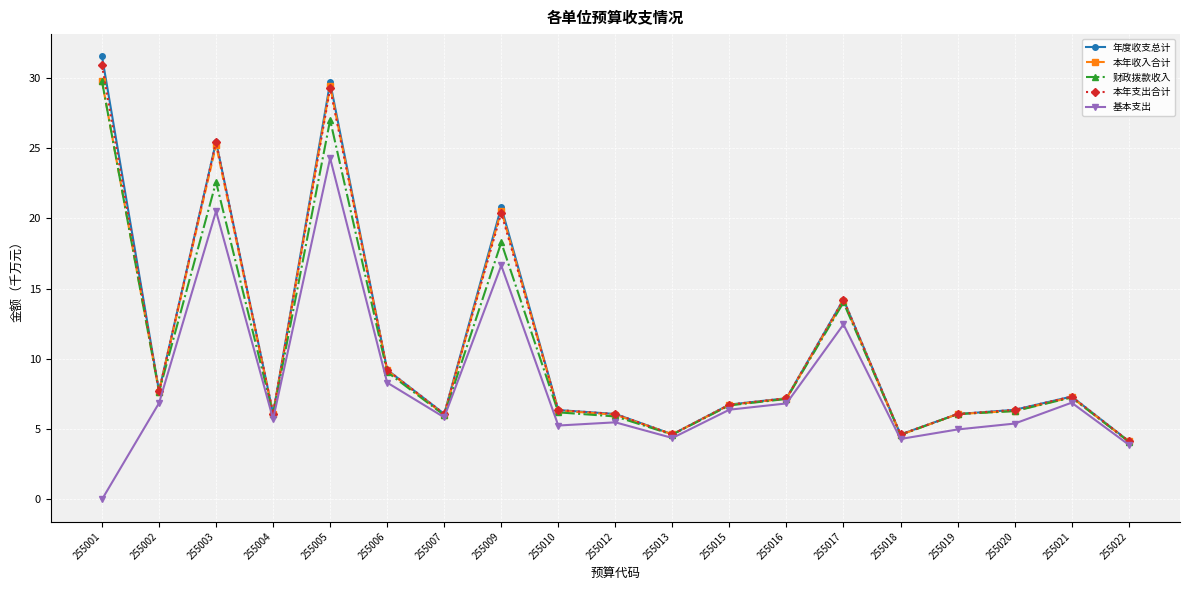

Where is the first local maximum for 年度收支总计?

255003